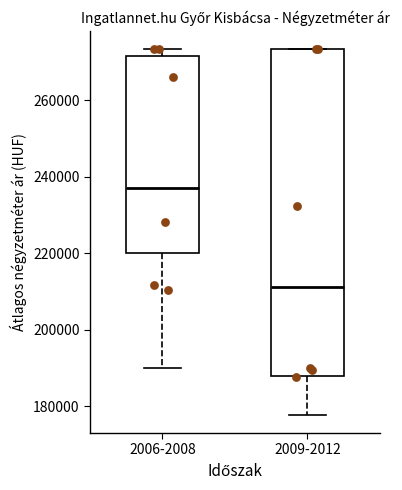

Where is the upper edge of the box for 2009-2012 on the y-axis? The values are not printed on the chart, so give them approximately, as read against the axis.

274000